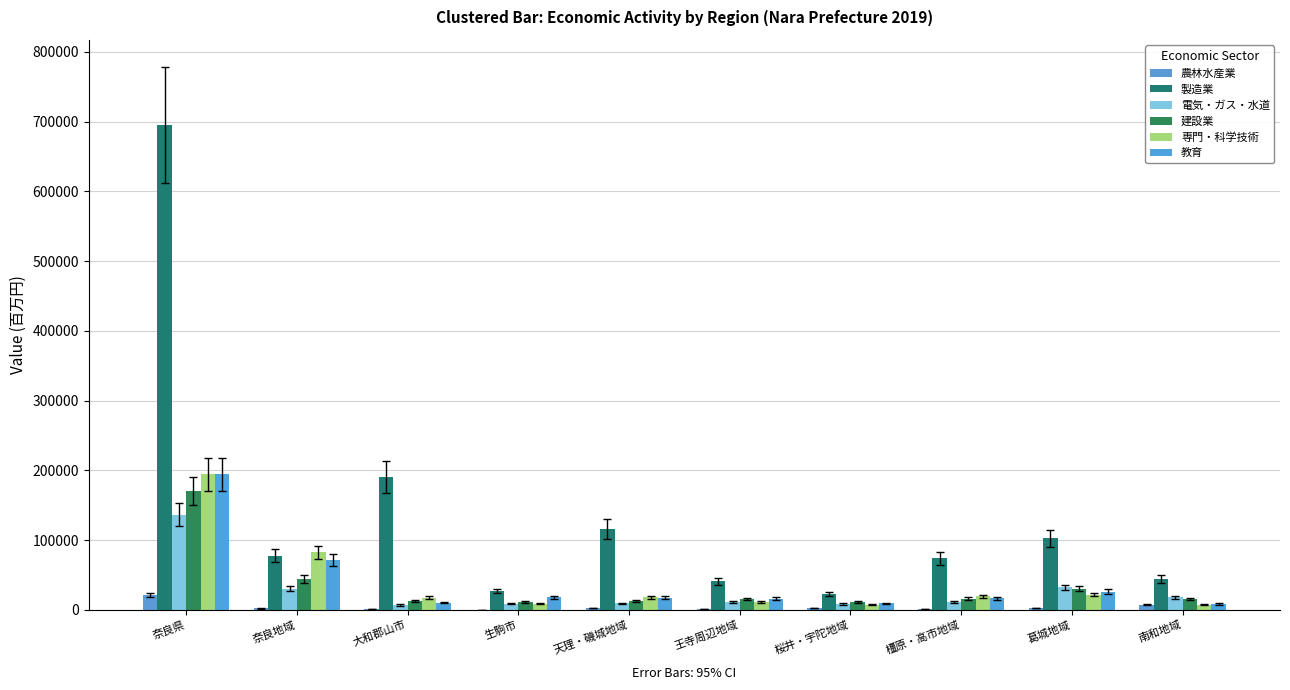

Where is 農林水産業 nearest to the value 10686?

南和地域